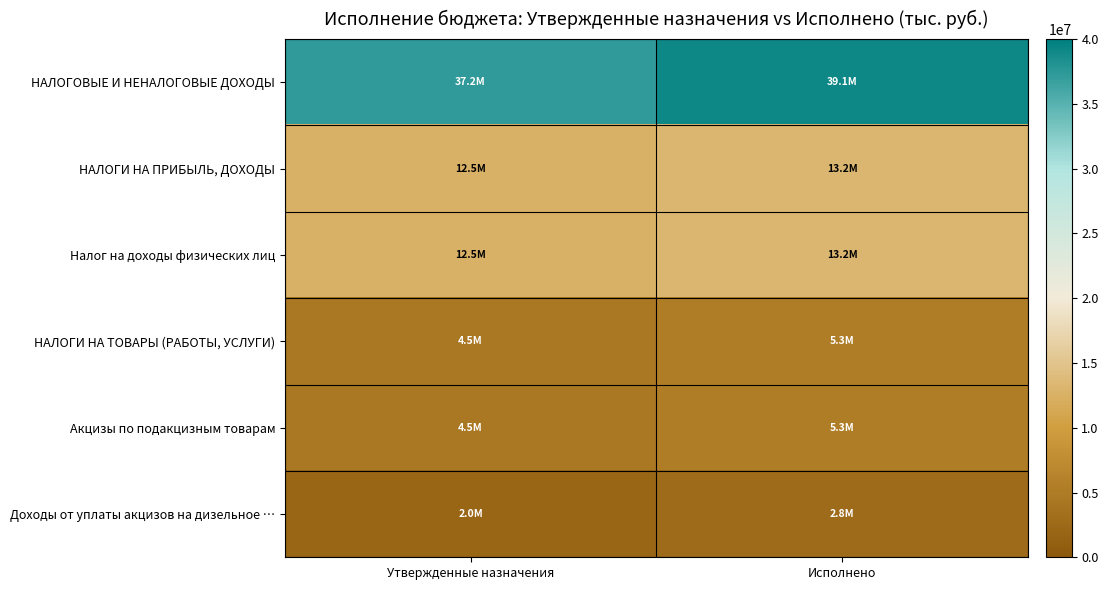

Which series has the largest range (max minus min)?

НАЛОГОВЫЕ И НЕНАЛОГОВЫЕ ДОХОДЫ